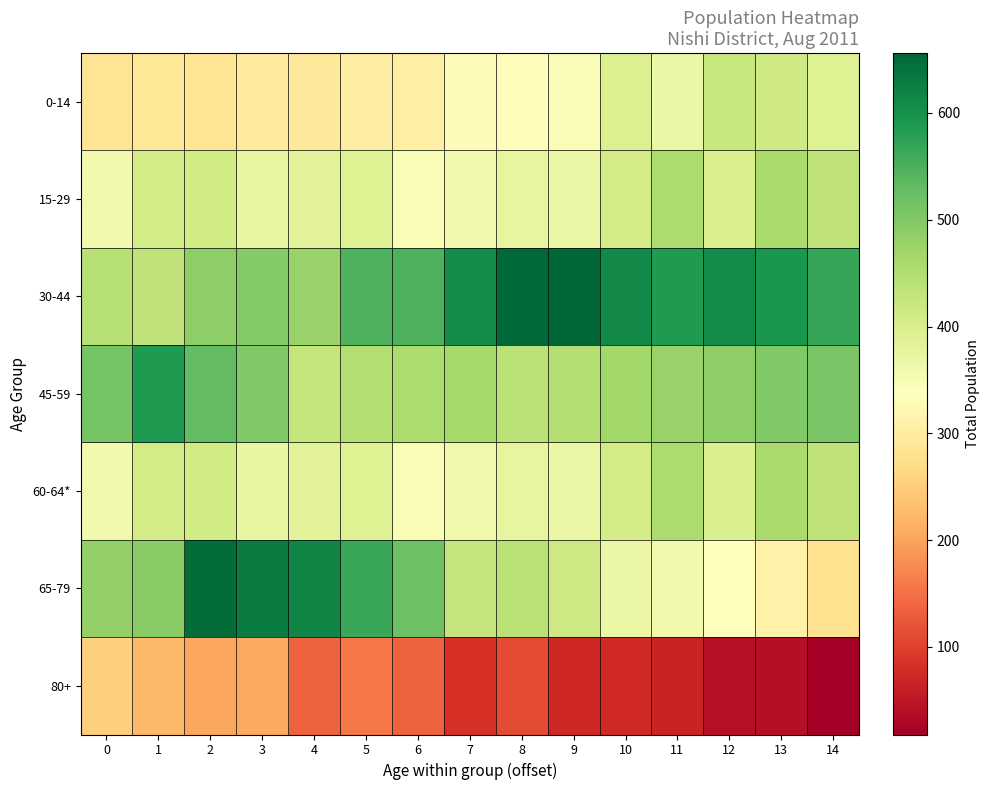

Rank the series at 9 from highest to lowest value.

30-44, 45-59, 65-79, 15-29, 60-64*, 0-14, 80+